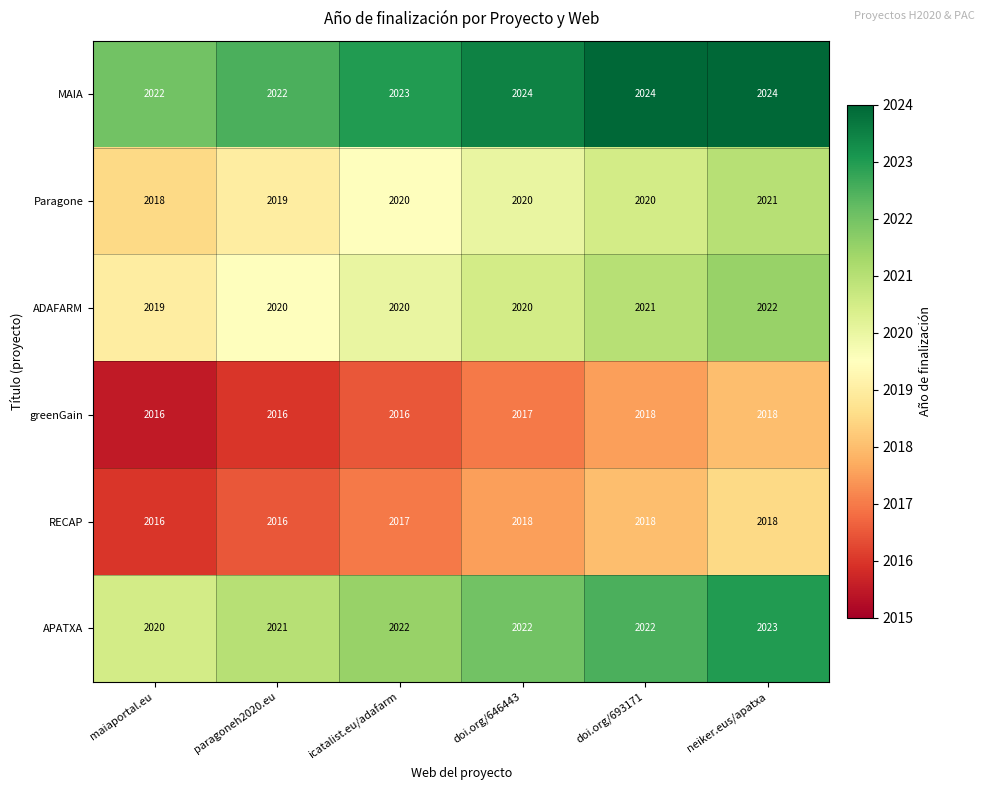

What is the sum of all APATXA values?

12130